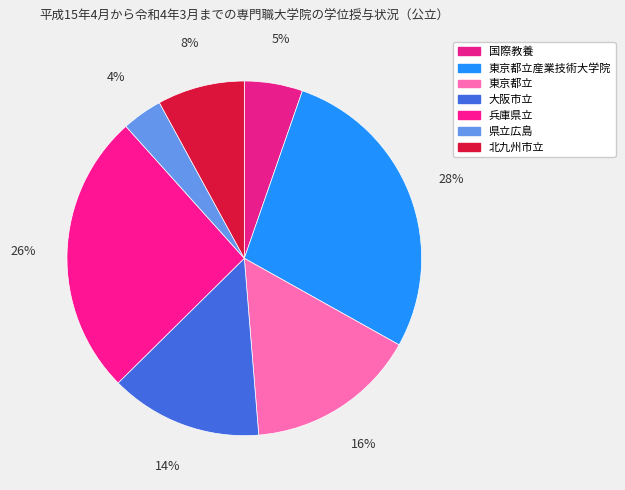

How many segments does this pie chart have?

7